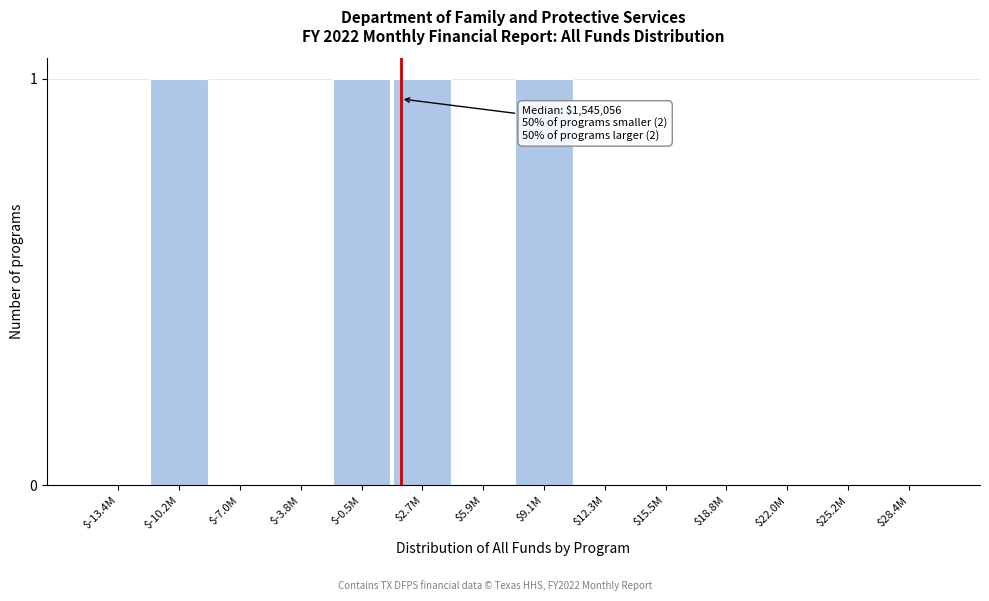

Is it true that the value at $5.9M is -1?

False